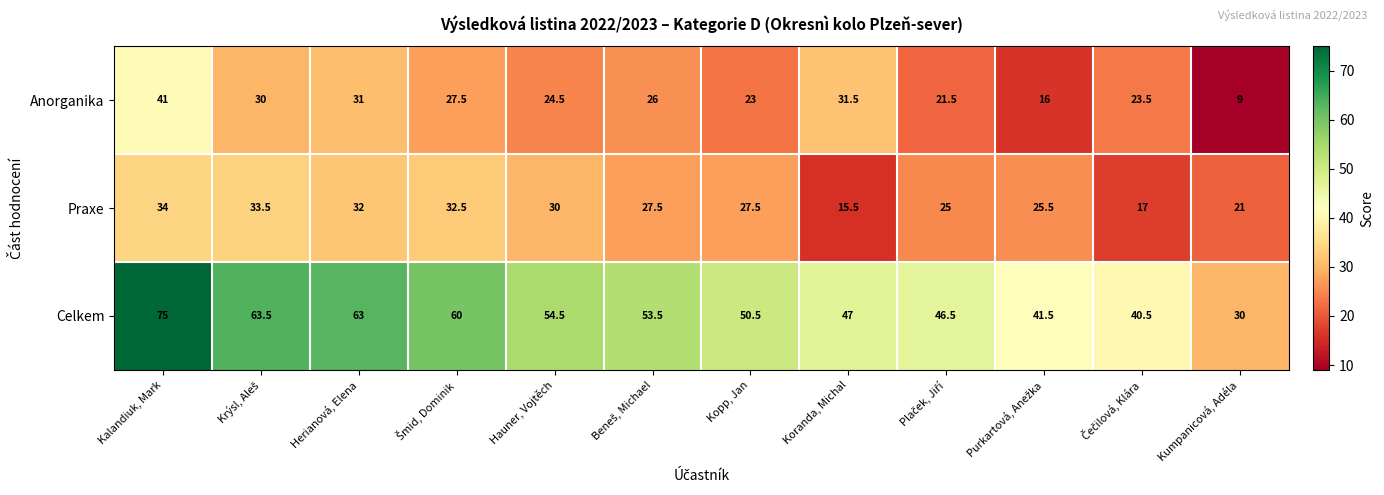

Count the number of categories in the chart.

12